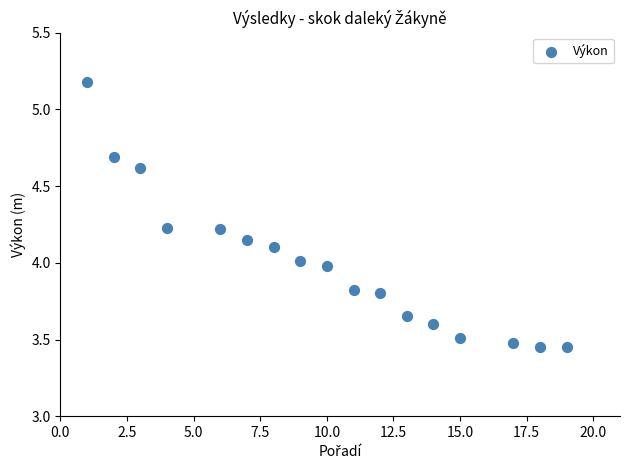

What is the range of Y values (max minus min)?

1.7